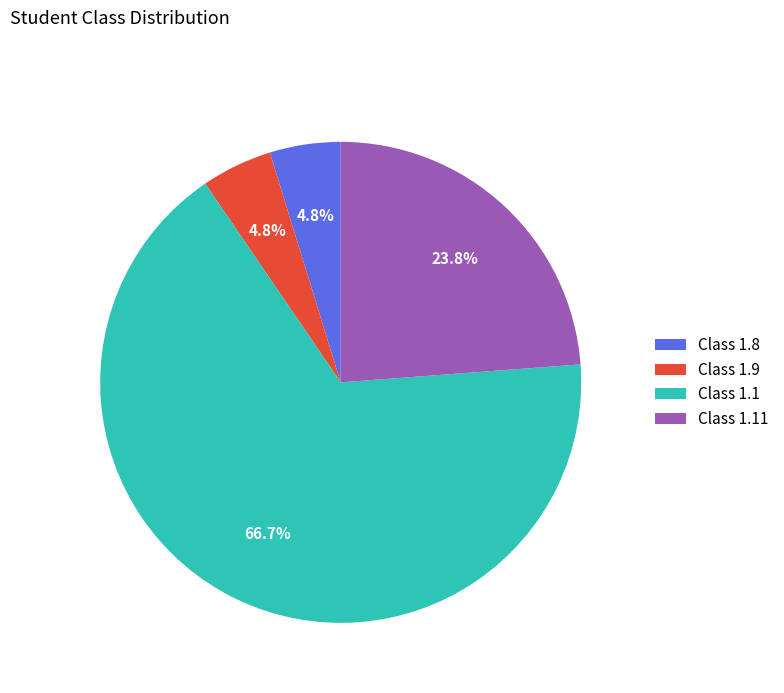

Which category has the biggest portion of the pie?

Class 1.1